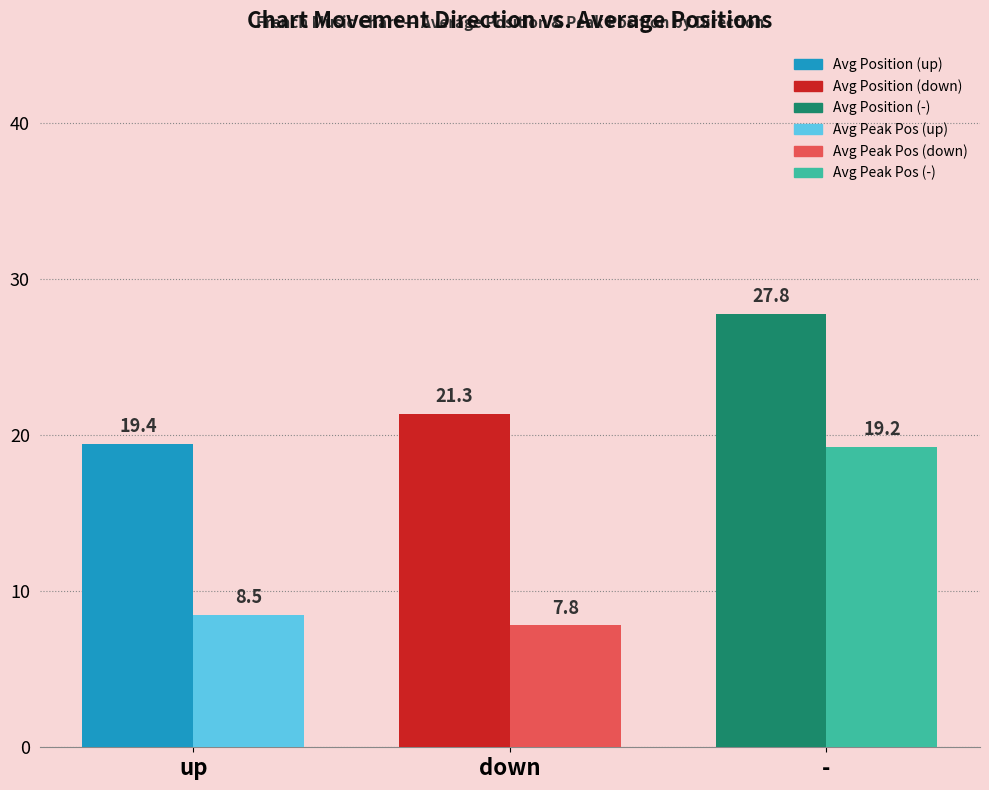

At which category is the sum across all series the highest?

-